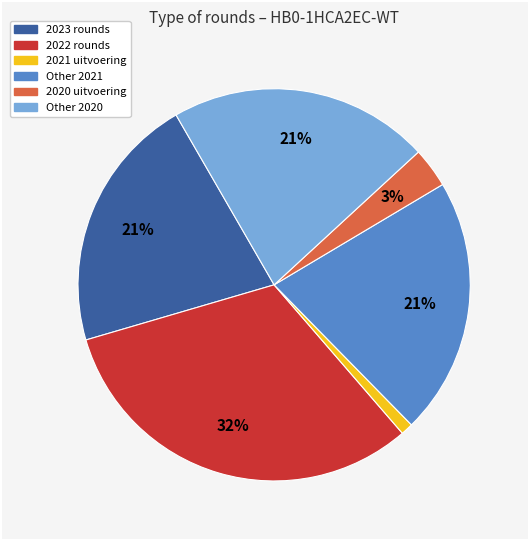

Is there any slice that represents more than half of the pie?

No